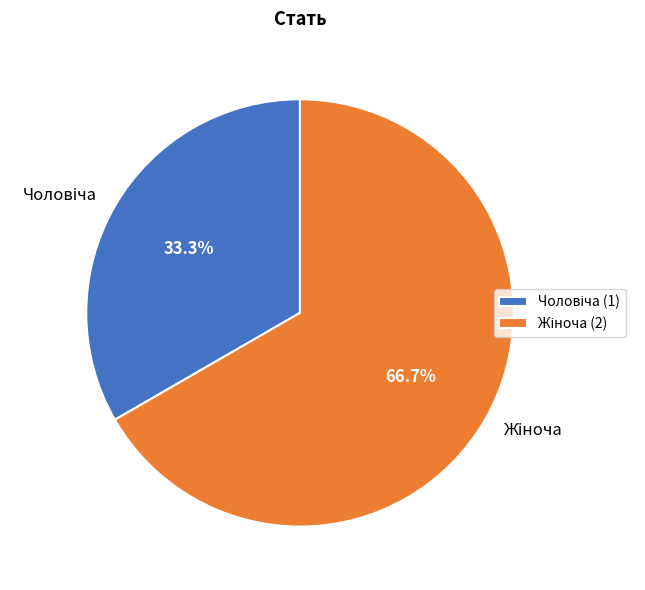

Is there any slice that represents more than half of the pie?

Yes